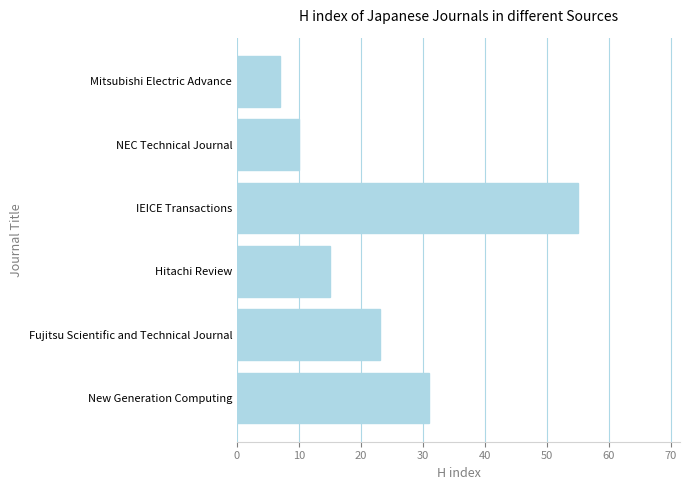

The chart shows a value of 38 at Fujitsu Scientific and Technical Journal. True or false?

False